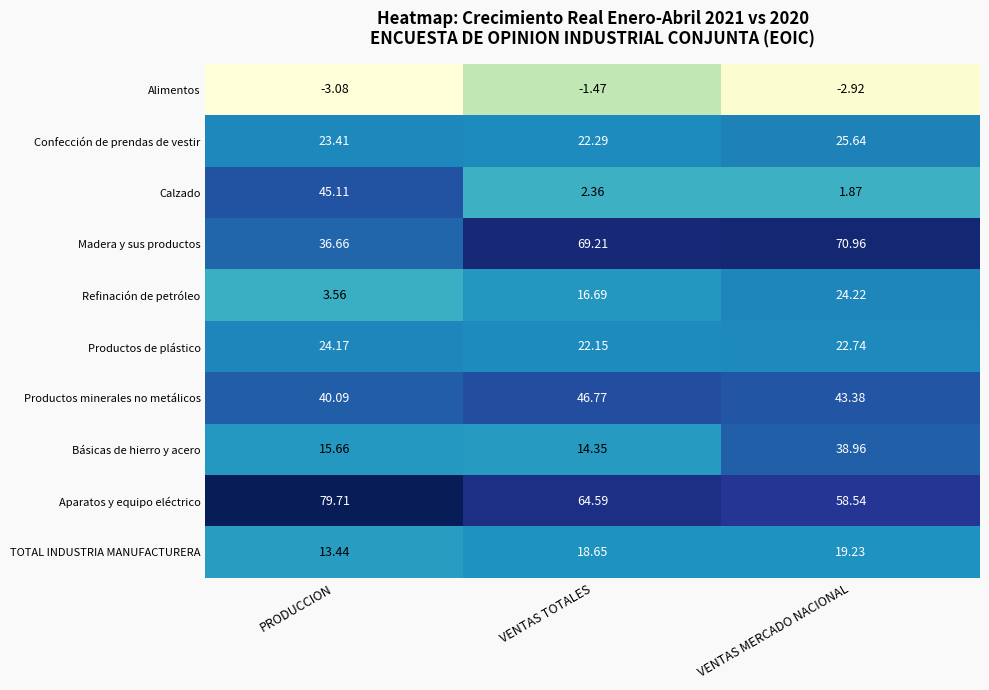

Which category has the highest value in the Productos minerales no metálicos series?

VENTAS TOTALES